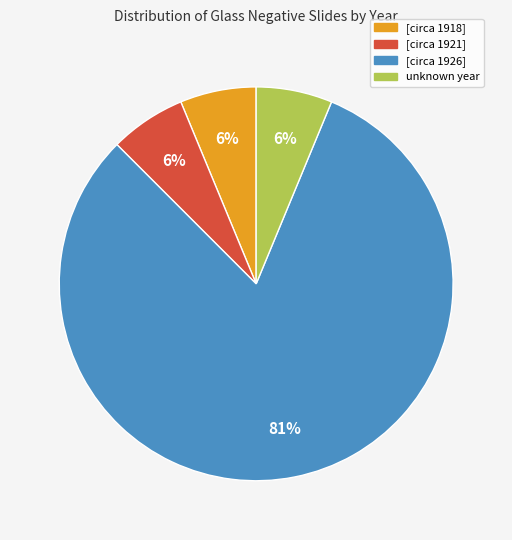

How many segments does this pie chart have?

4